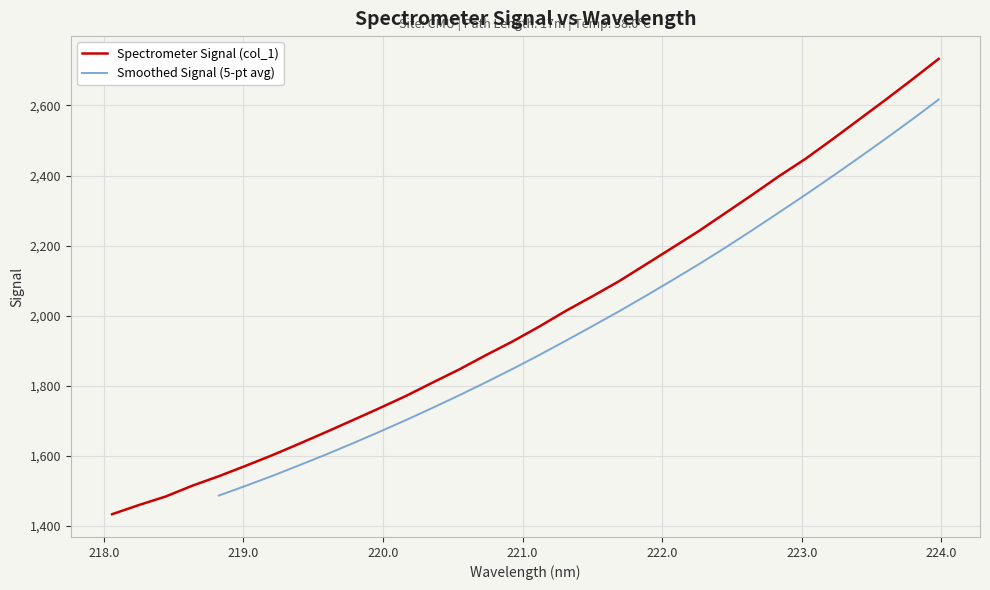

Rank the categories by value from highest to lowest.

223.9802, 223.7895, 223.5987, 223.408, 223.2172, 223.0264, 222.8355, 222.6447, 222.4538, 222.263, 222.0721, 221.8812, 221.6902, 221.4993, 221.3083, 221.1174, 220.9264, 220.7354, 220.5444, 220.3533, 220.1623, 219.9712, 219.7801, 219.589, 219.3979, 219.2067, 219.0156, 218.8244, 218.6332, 218.442, 218.2508, 218.0596